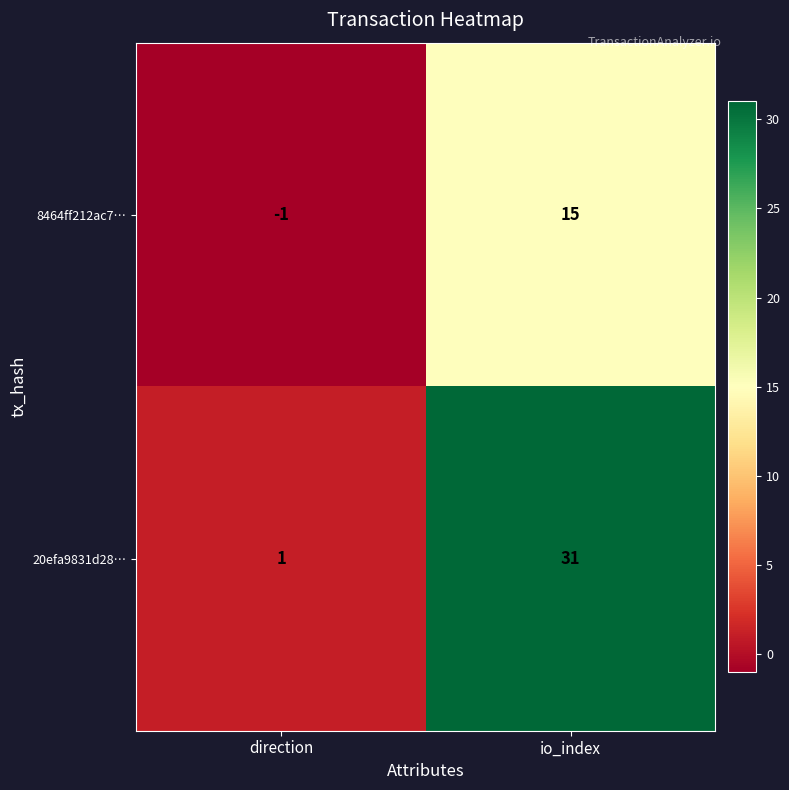

Which series has the largest total across all categories?

20efa9831d28…